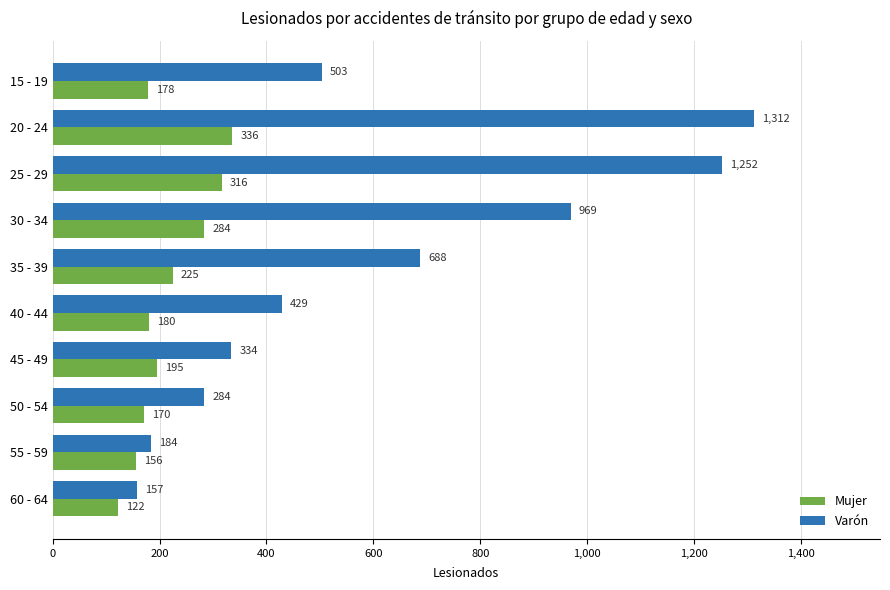

What is the difference between the maximum and second lowest values in the Mujer series?

180